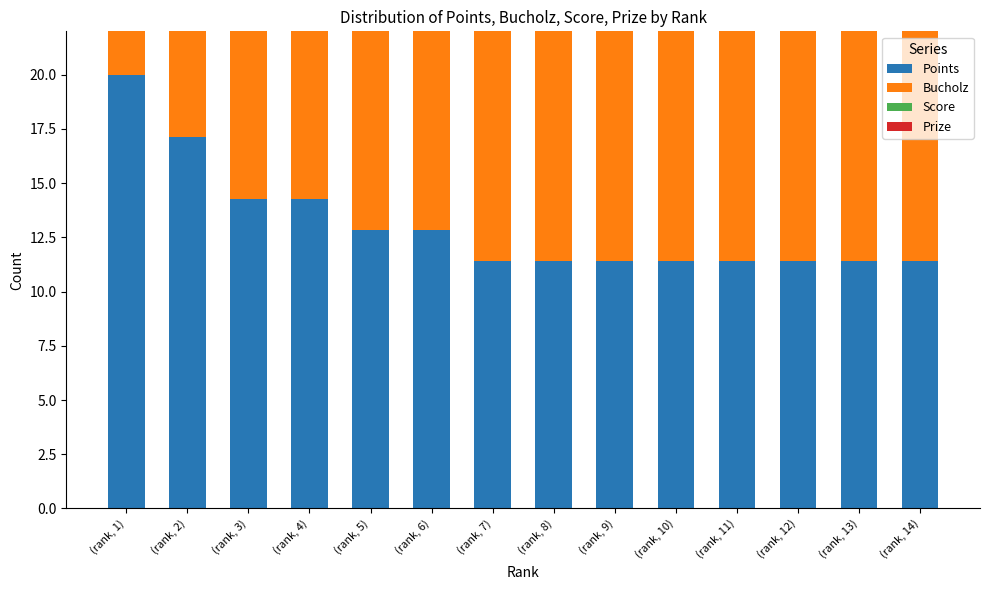

Is the value of Score at (rank, 9) greater than the value of Bucholz at (rank, 6)?

No